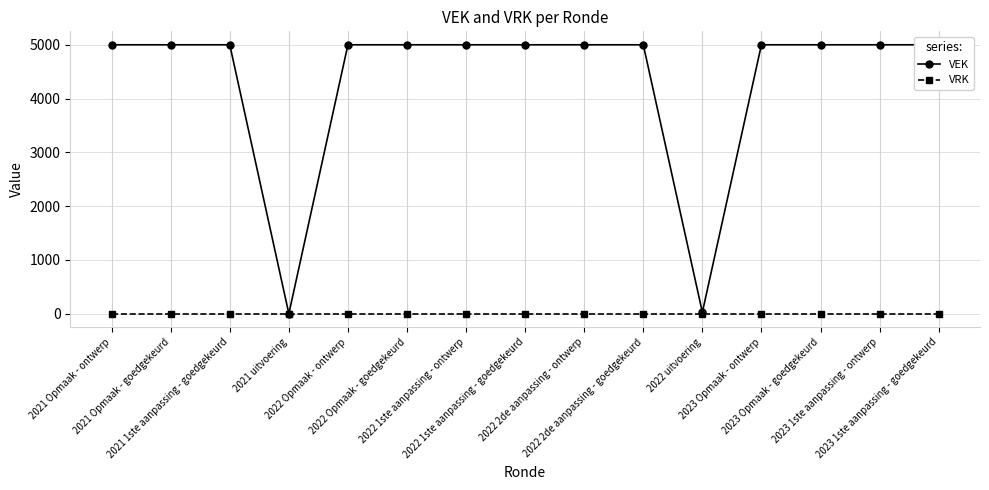

True or false: VEK and VRK cross at least once.

False